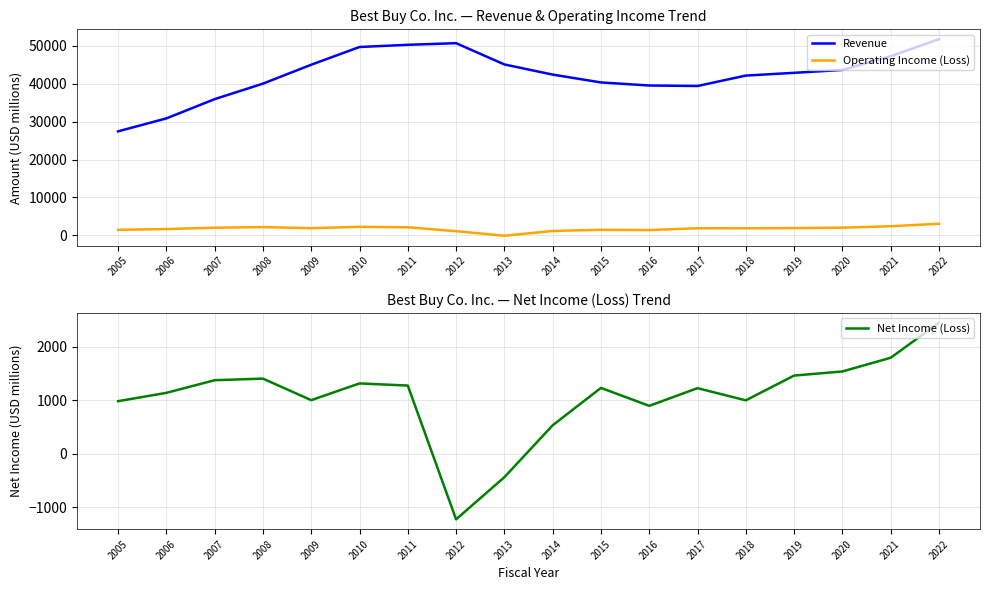

True or false: Revenue and Operating Income (Loss) intersect in this chart.

False